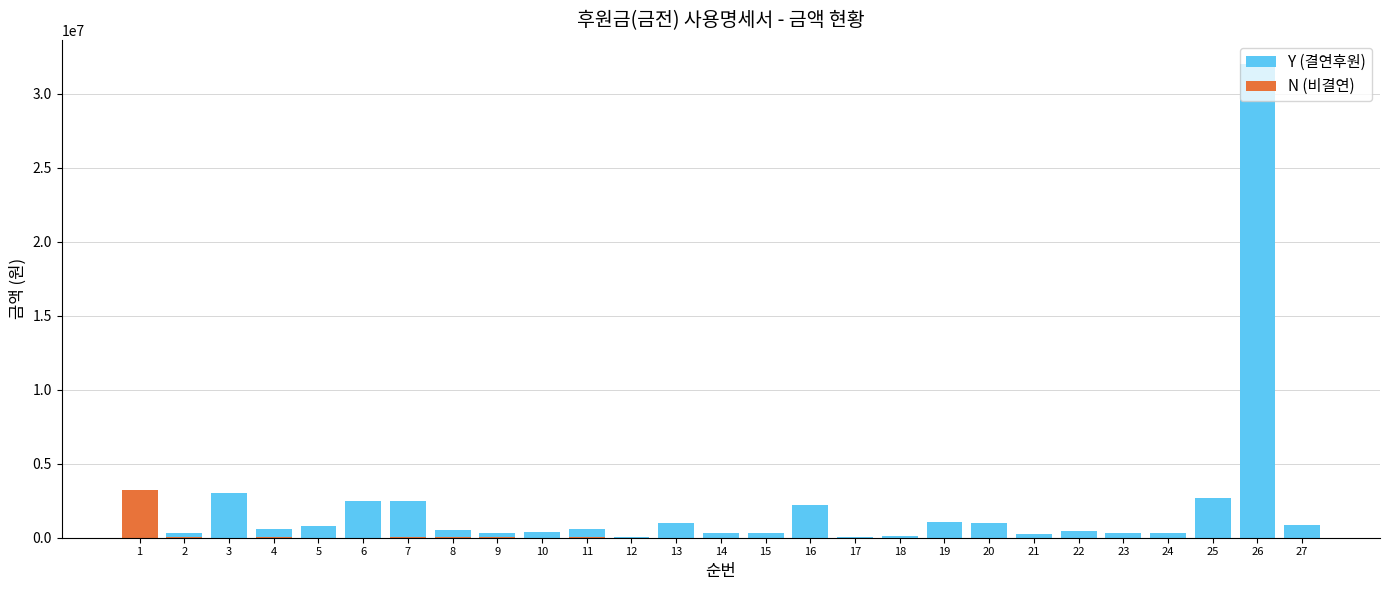

What is the difference between the Y (결연후원) values at 13 and 24?

700000